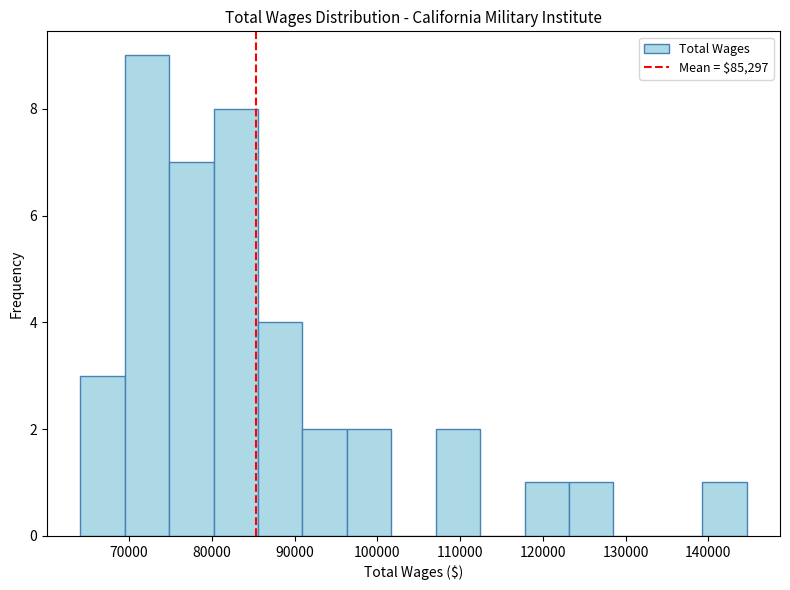

Reading left to right, transcribe this chart: for each bar, give the range it covers on the x-axis and its height. Neither the bar edges nor the heights are printed on the chart, so give them approximately, as read against the axes.

64000 to 69000: 3
69000 to 75000: 9
75000 to 80000: 7
80000 to 86000: 8
86000 to 91000: 4
91000 to 96000: 2
96000 to 102000: 2
102000 to 107000: 0
107000 to 112000: 2
112000 to 118000: 0
118000 to 123000: 1
123000 to 129000: 1
129000 to 134000: 0
134000 to 139000: 0
139000 to 145000: 1